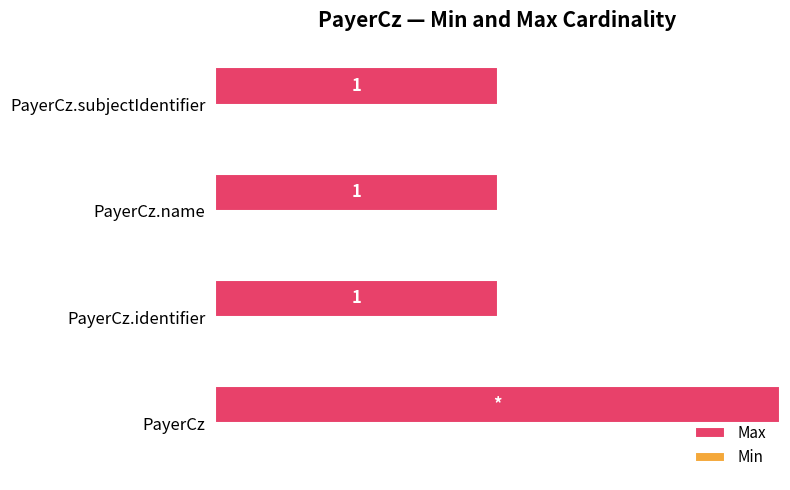

Are the bars horizontal?

Yes